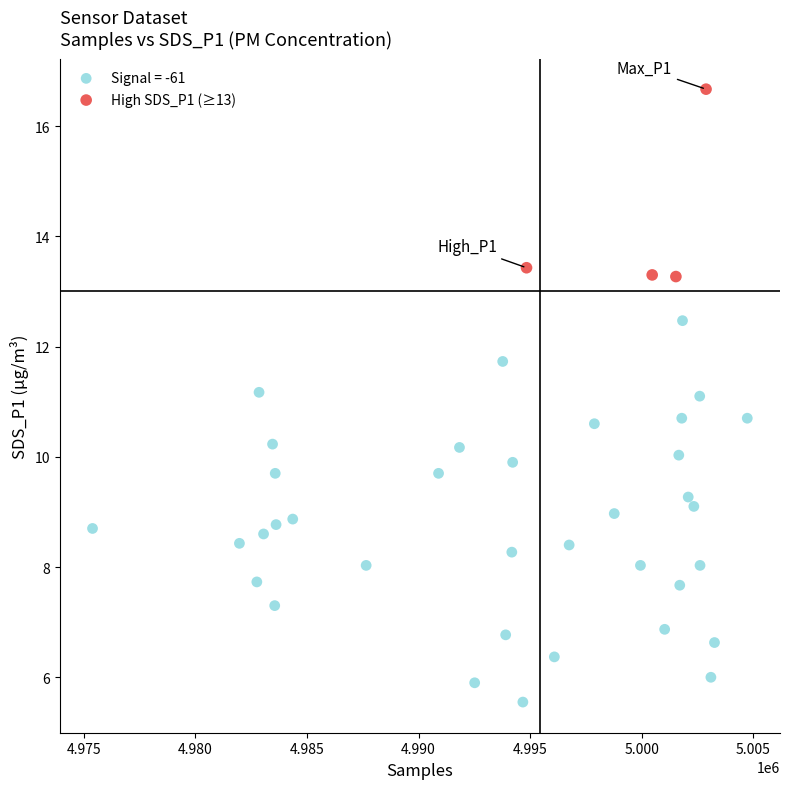

Which series reaches the minimum Y coordinate?

Signal = -61